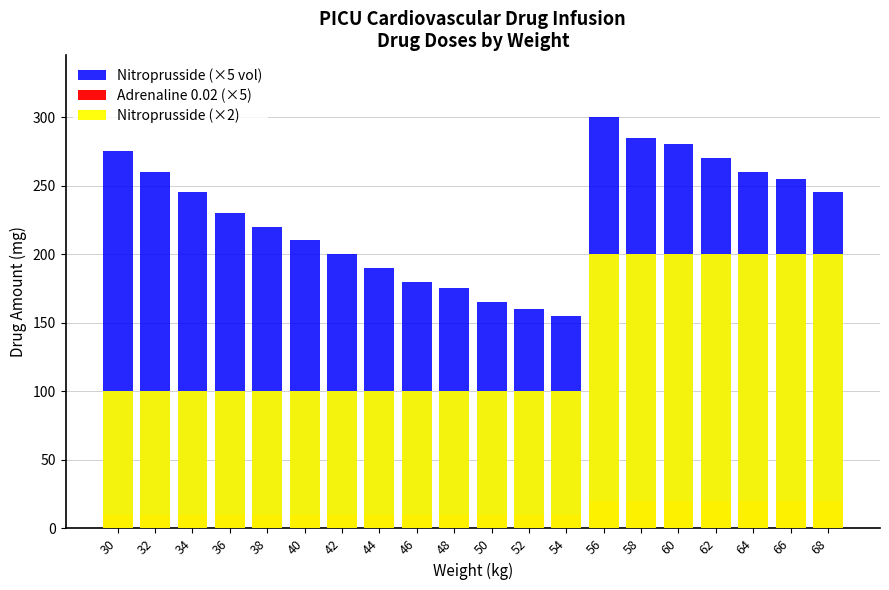

Is the value of Nitroprusside (×5 vol) at 56 greater than the value of Adrenaline 0.02 (×5) at 62?

Yes